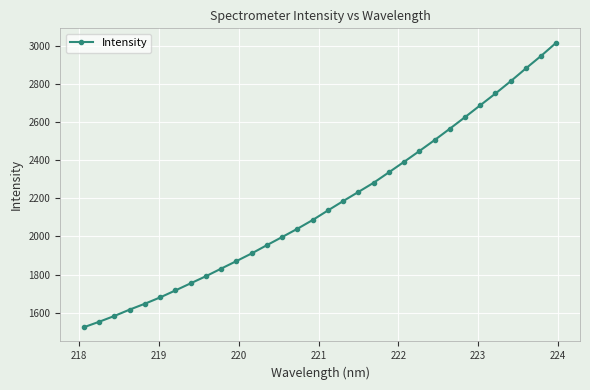

What is the average value?

2167.7